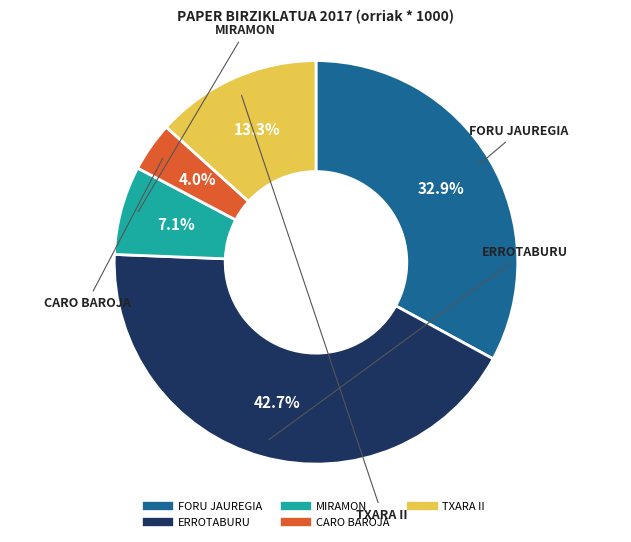

Combined, what portion of the pie is FORU JAUREGIA and TXARA II?

46.2%